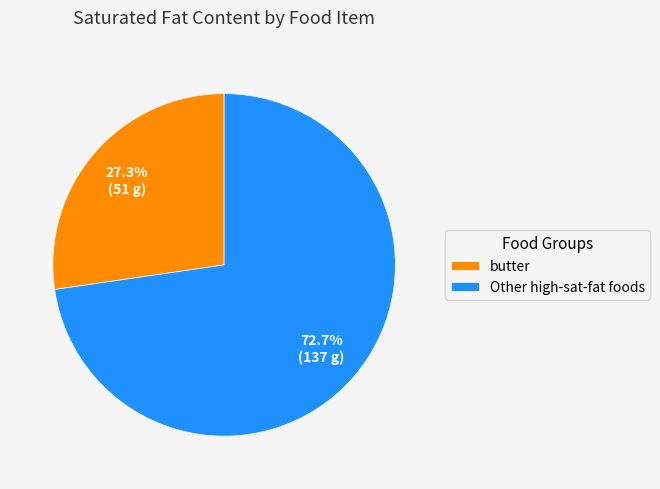

How many slices are in this pie chart?

2